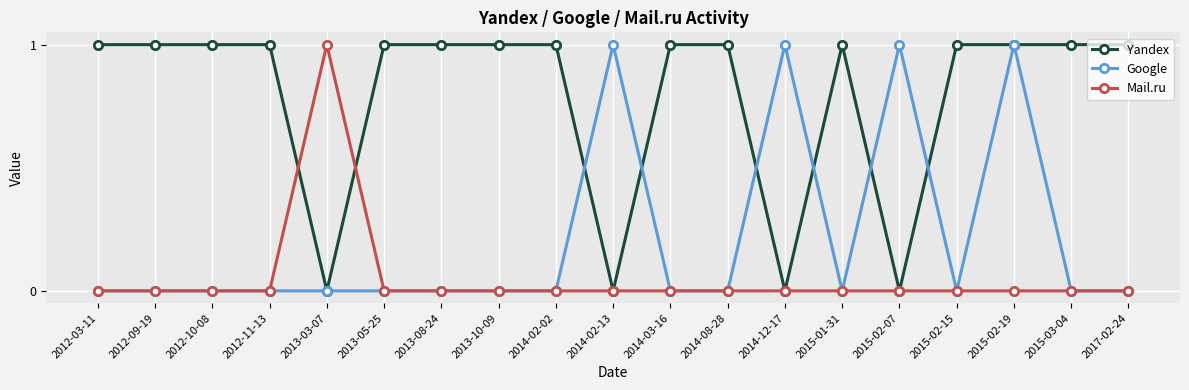

What position from the left is 2017-02-24?

19